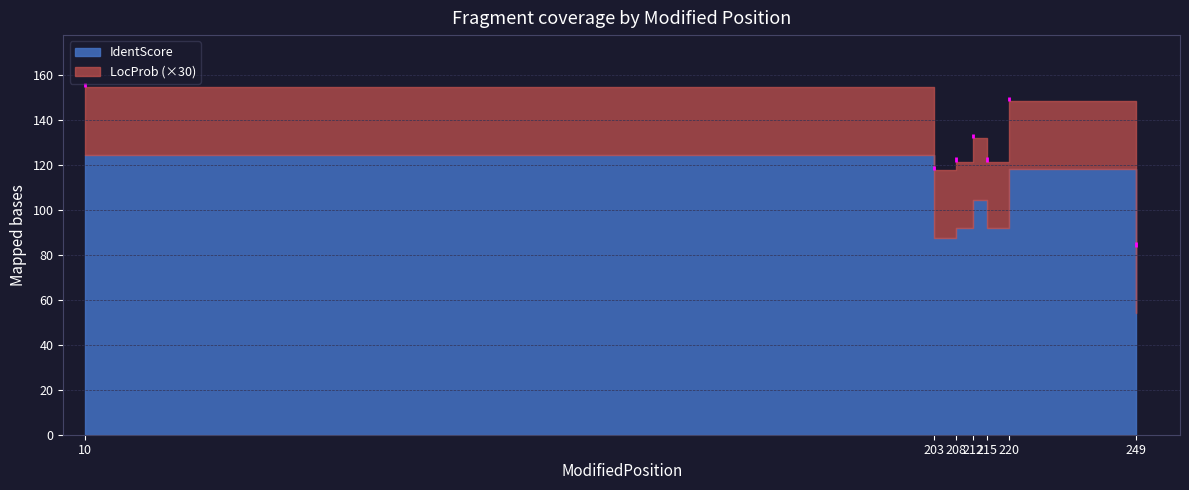

What is the difference between the highest and lowest values at 212?

103.4